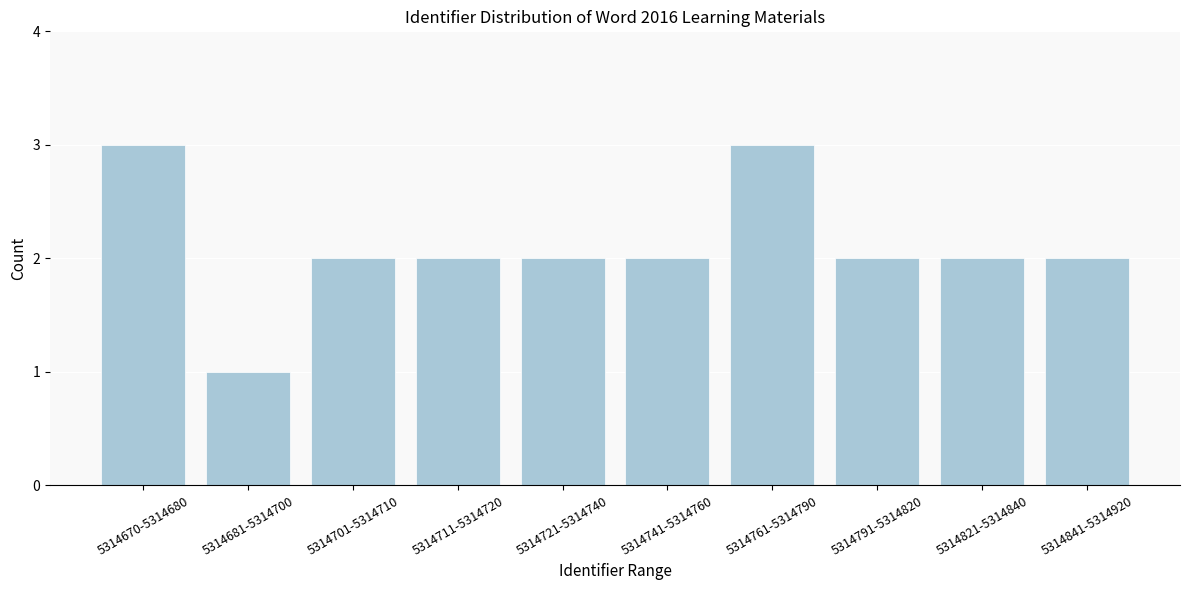

Reading right to left, what are all the values shown in this chart?

5314841-5314920=2	5314821-5314840=2	5314791-5314820=2	5314761-5314790=3	5314741-5314760=2	5314721-5314740=2	5314711-5314720=2	5314701-5314710=2	5314681-5314700=1	5314670-5314680=3